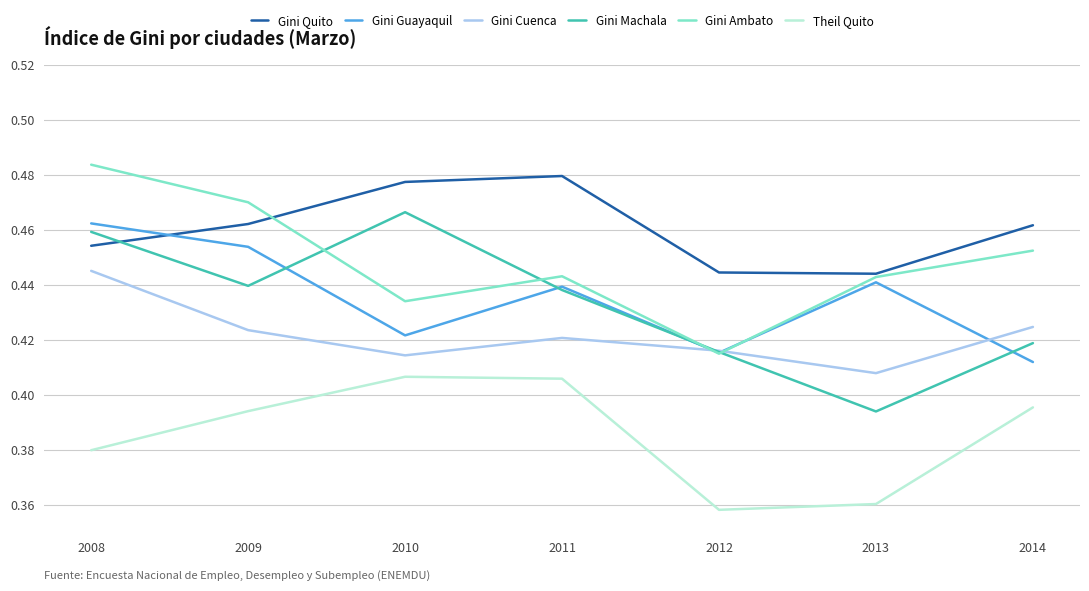

Is it true that Gini Cuenca equals 0.7 at 2012?

False